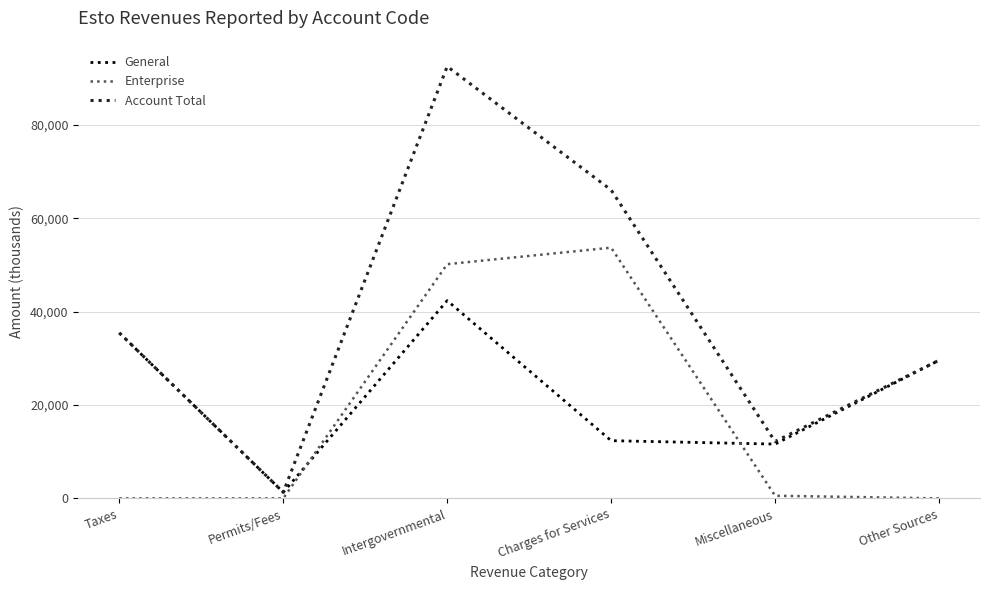

What are all the series names shown in the legend?

General, Enterprise, Account Total